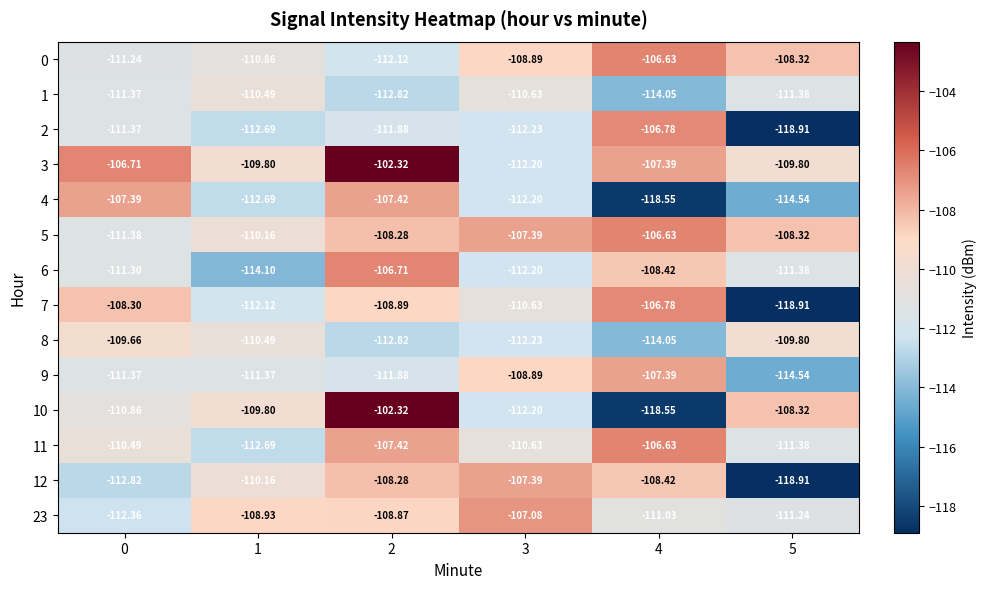

Is the value of 23 at 3 greater than the value of 8 at 2?

Yes